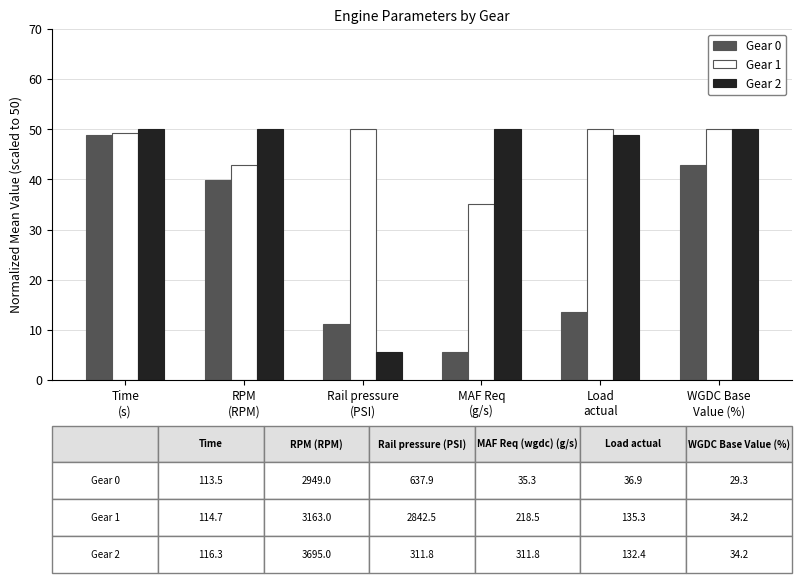

What is the spread (max minus min) of values at MAF Req
(g/s)?

44.3